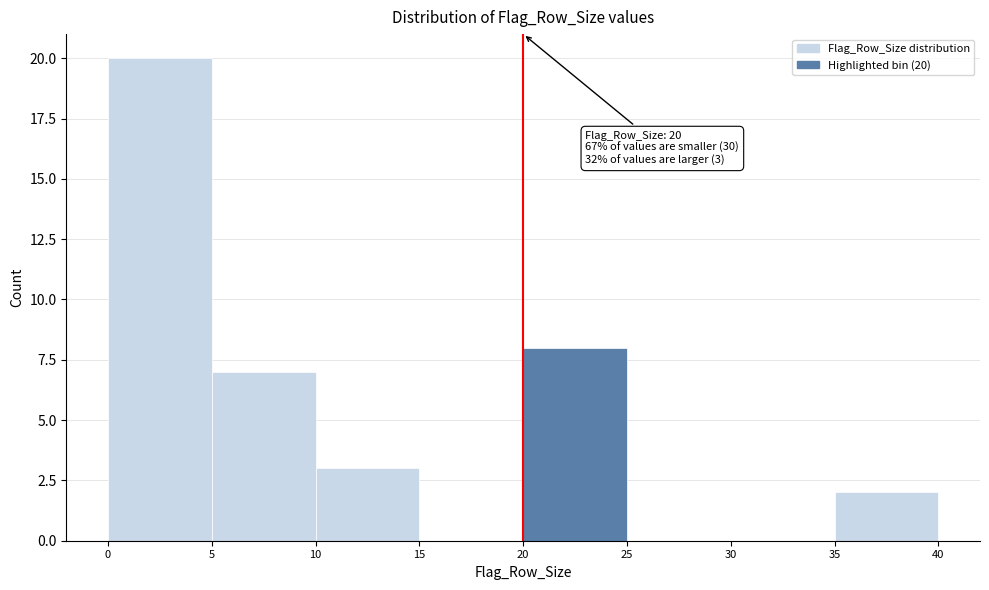

Over which range of the x-axis is the bar tallest?

0 to 5